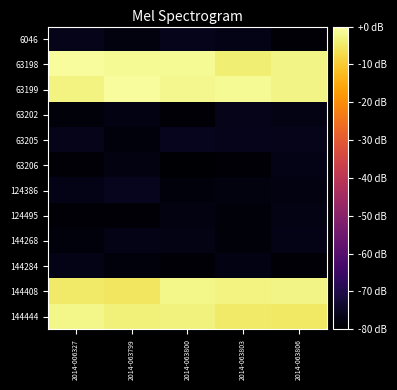

Reading left to right, what are all the values shown in this chart?

6046: 2014-006327=-76.5	2014-063799=-77.8	2014-063800=-76.1	2014-063803=-76.8	2014-063806=-79.2
63198: 2014-006327=-0.7	2014-063799=-1.5	2014-063800=-1.4	2014-063803=-4.0	2014-063806=-2.8
63199: 2014-006327=-3.1	2014-063799=-0.8	2014-063800=-2.0	2014-063803=-1.3	2014-063806=-2.8
63202: 2014-006327=-78.7	2014-063799=-77.4	2014-063800=-79.3	2014-063803=-76.3	2014-063806=-77.0
63205: 2014-006327=-76.5	2014-063799=-78.1	2014-063800=-75.7	2014-063803=-76.0	2014-063806=-76.4
63206: 2014-006327=-78.8	2014-063799=-77.7	2014-063800=-79.4	2014-063803=-78.9	2014-063806=-76.8
124386: 2014-006327=-76.6	2014-063799=-75.7	2014-063800=-78.3	2014-063803=-78.1	2014-063806=-77.7
124495: 2014-006327=-78.8	2014-063799=-79.0	2014-063800=-77.7	2014-063803=-78.7	2014-063806=-76.9
144268: 2014-006327=-78.2	2014-063799=-76.6	2014-063800=-77.1	2014-063803=-78.7	2014-063806=-76.6
144284: 2014-006327=-76.7	2014-063799=-78.4	2014-063800=-78.8	2014-063803=-77.2	2014-063806=-79.4
144408: 2014-006327=-4.7	2014-063799=-5.5	2014-063800=-2.4	2014-063803=-2.9	2014-063806=-2.7
144444: 2014-006327=-2.4	2014-063799=-3.7	2014-063800=-3.2	2014-063803=-5.0	2014-063806=-5.1